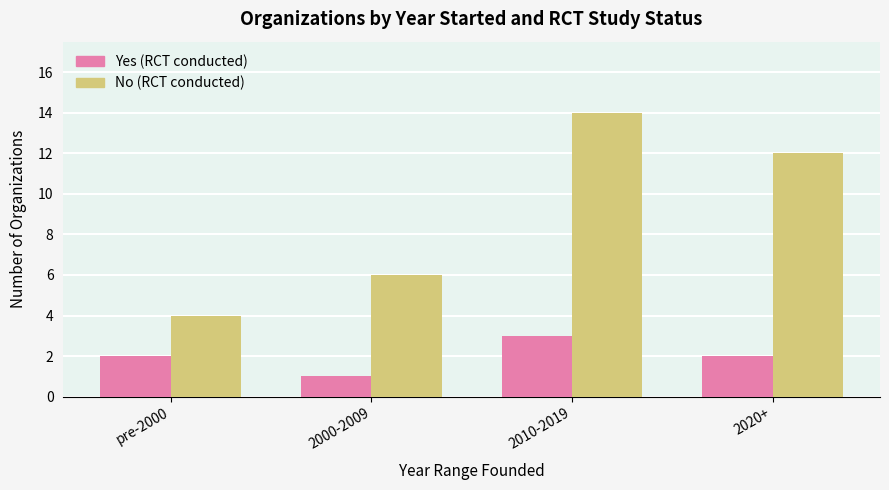

What is the value of the No (RCT conducted) bar at the 3rd from the left?

14